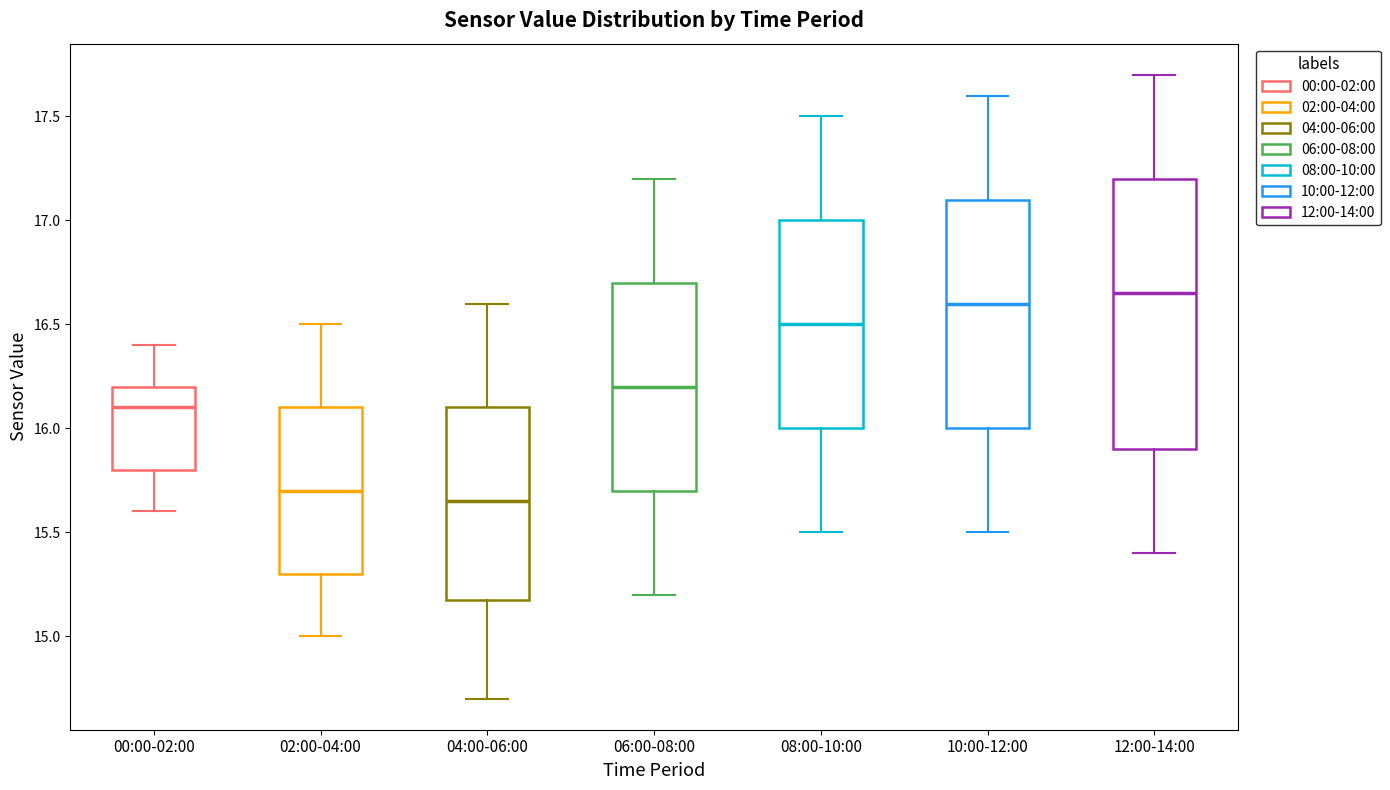

Reading left to right, read every box against the y-axis: the position of its median line, the range the box covers, and the ends of its whiskers. The values are not printed on the chart, so give them approximately, as read against the axis.

00:00-02:00: median 16.10, box 15.80 to 16.20, whiskers 15.60 to 16.40
02:00-04:00: median 15.70, box 15.30 to 16.10, whiskers 15.00 to 16.50
04:00-06:00: median 15.65, box 15.20 to 16.10, whiskers 14.70 to 16.60
06:00-08:00: median 16.20, box 15.70 to 16.70, whiskers 15.20 to 17.20
08:00-10:00: median 16.50, box 16.00 to 17.00, whiskers 15.50 to 17.50
10:00-12:00: median 16.60, box 16.00 to 17.10, whiskers 15.50 to 17.60
12:00-14:00: median 16.65, box 15.90 to 17.20, whiskers 15.40 to 17.70